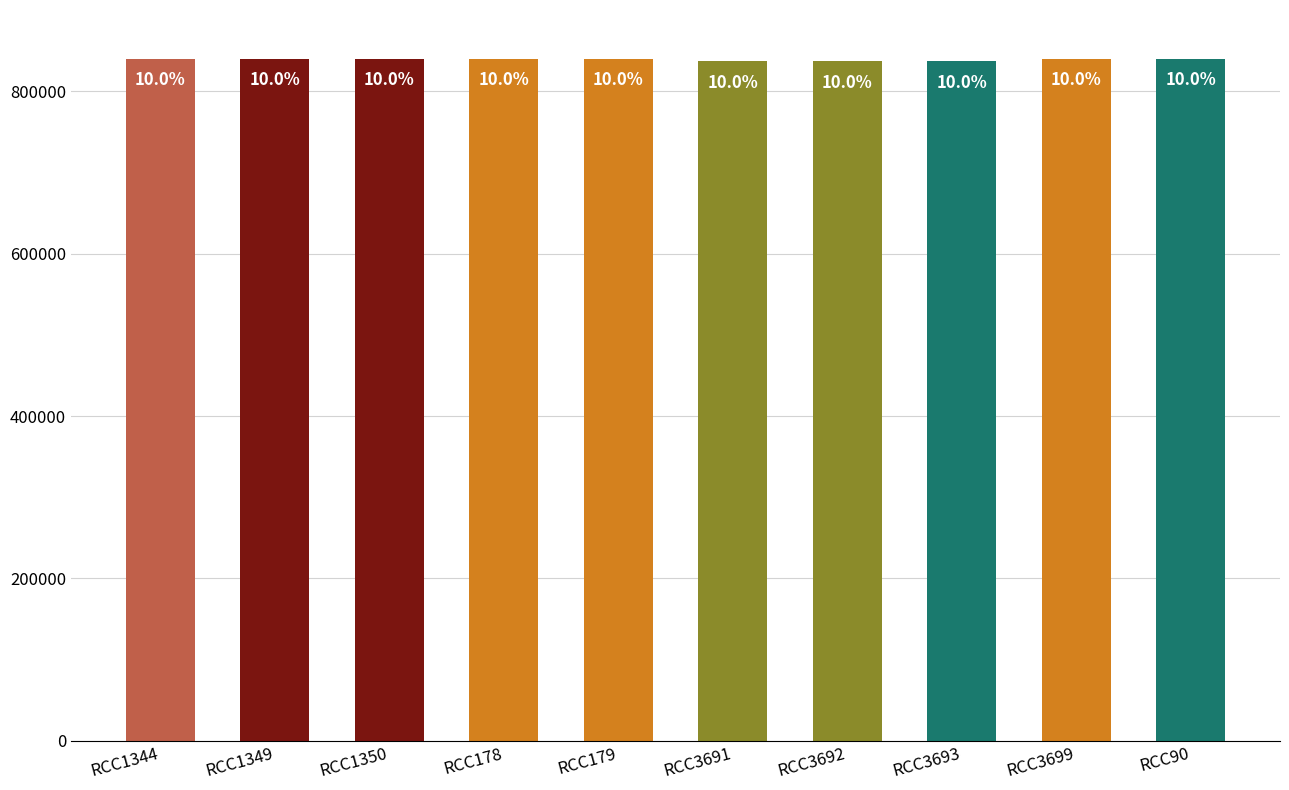

How many bars are there in total?

10